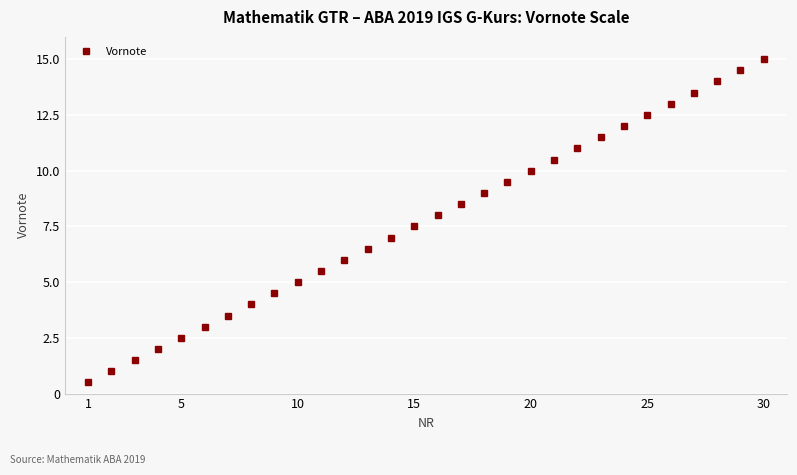

What is the value of the 5th point from the left?

2.5